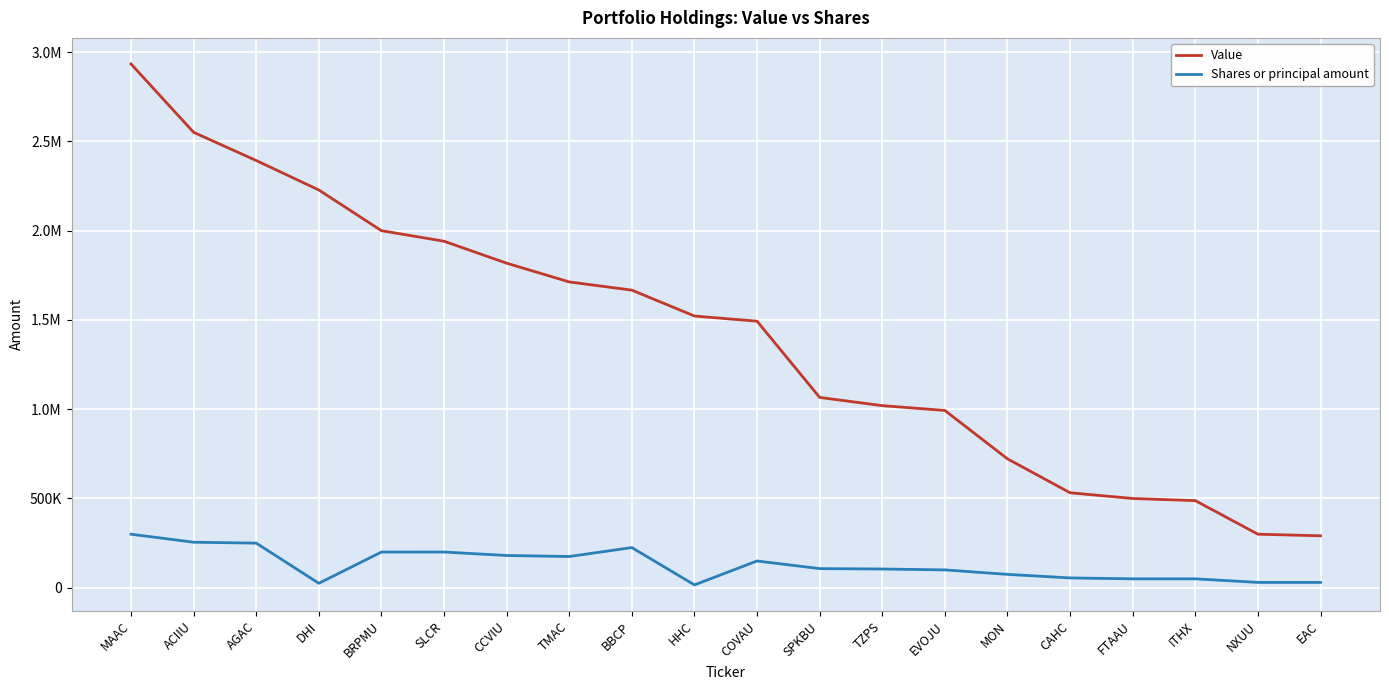

List the series in order of their peak value, highest first.

Value, Shares or principal amount